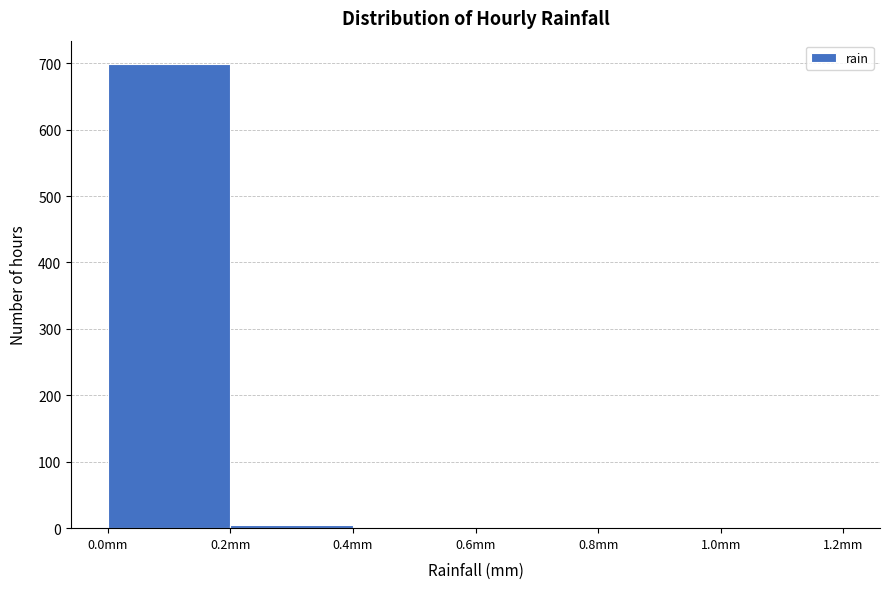

How tall is the bar that spans 0.0 to 0.2 on the x-axis? The values are not printed on the chart, so give them approximately, as read against the axis.

700